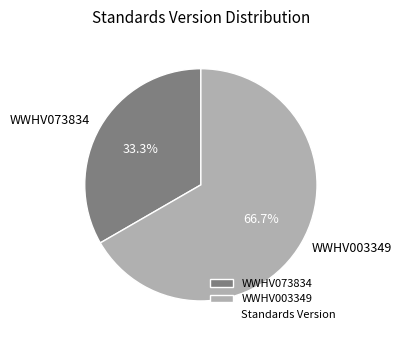

What is the largest slice in the pie chart?

WWHV003349